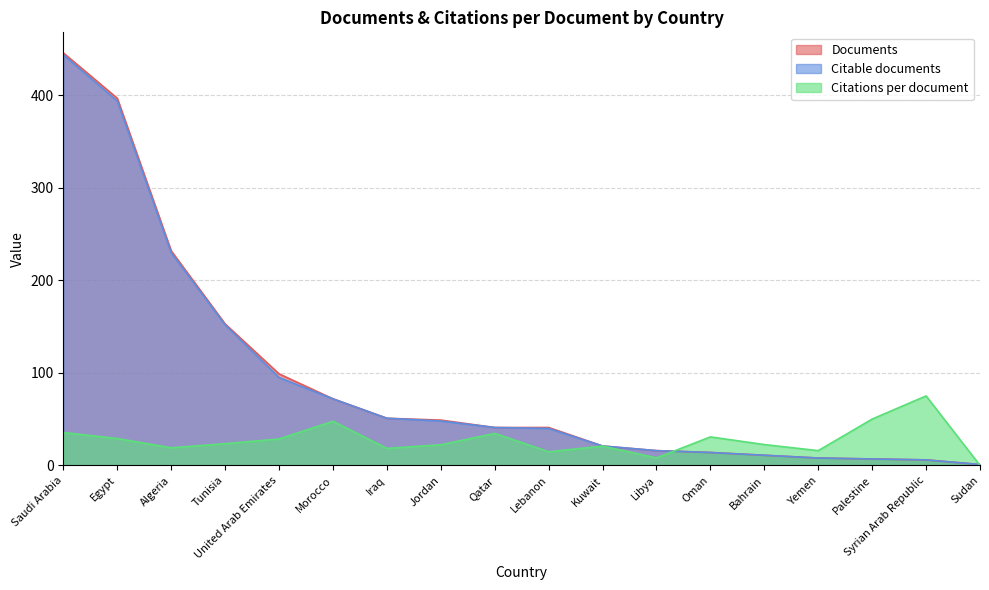

The value of Documents at Libya is 16.0. True or false?

True